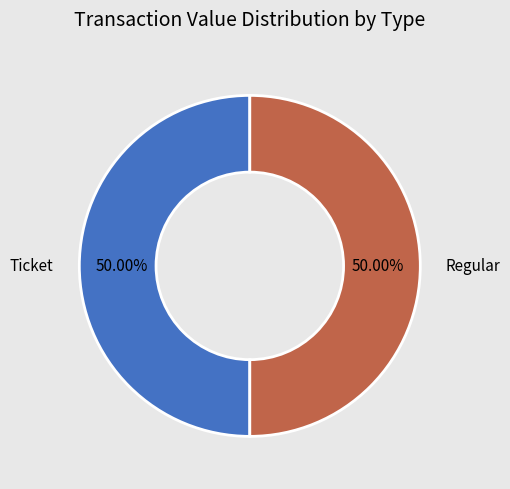

How many segments does this pie chart have?

2